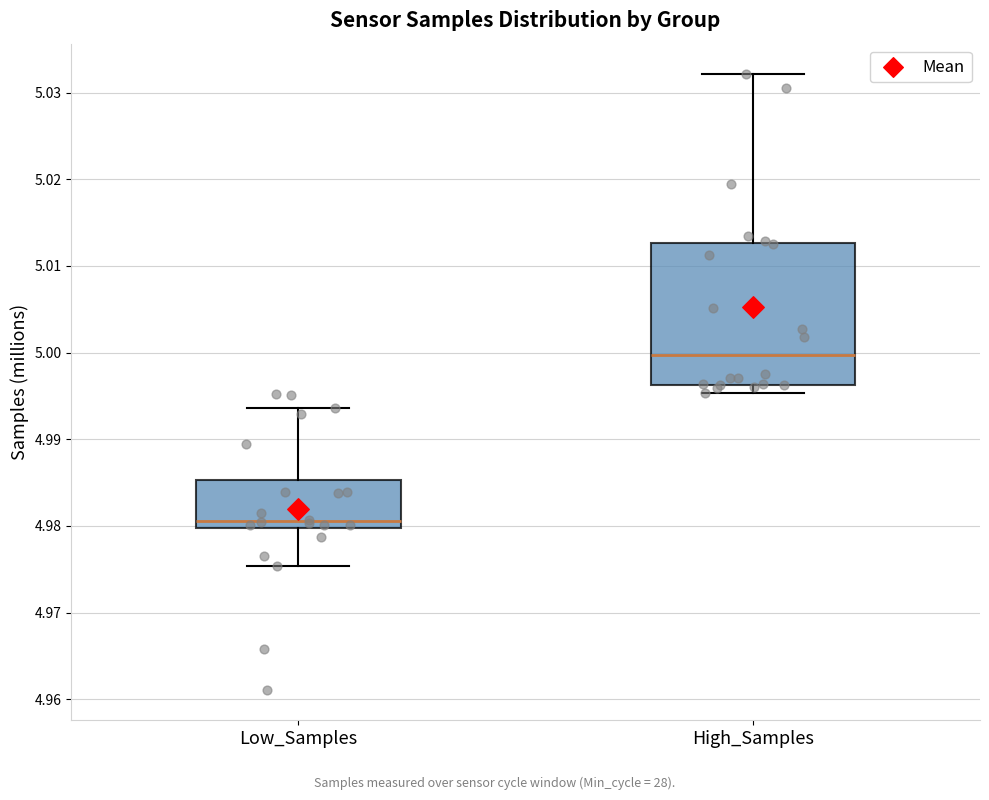

Reading left to right, transcribe this box plot: for each box, give where its median line is, the range the box spans, and where its two whiskers end, as read against the y-axis. The values are not printed on the chart, so give them approximately, as read against the axis.

Low_Samples: median 4.981, box 4.980 to 4.985, whiskers 4.975 to 4.994
High_Samples: median 5.000, box 4.996 to 5.013, whiskers 4.995 to 5.032